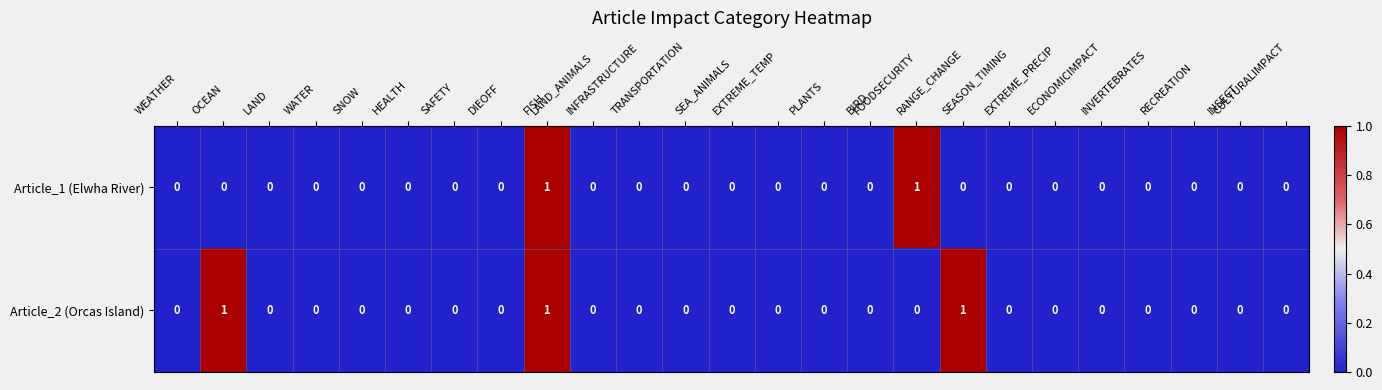

How many data points does each series have?

25